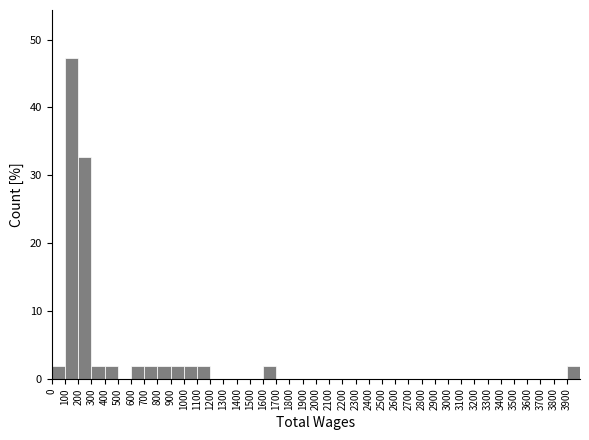

Over which range of the x-axis is the bar tallest?

100 to 200